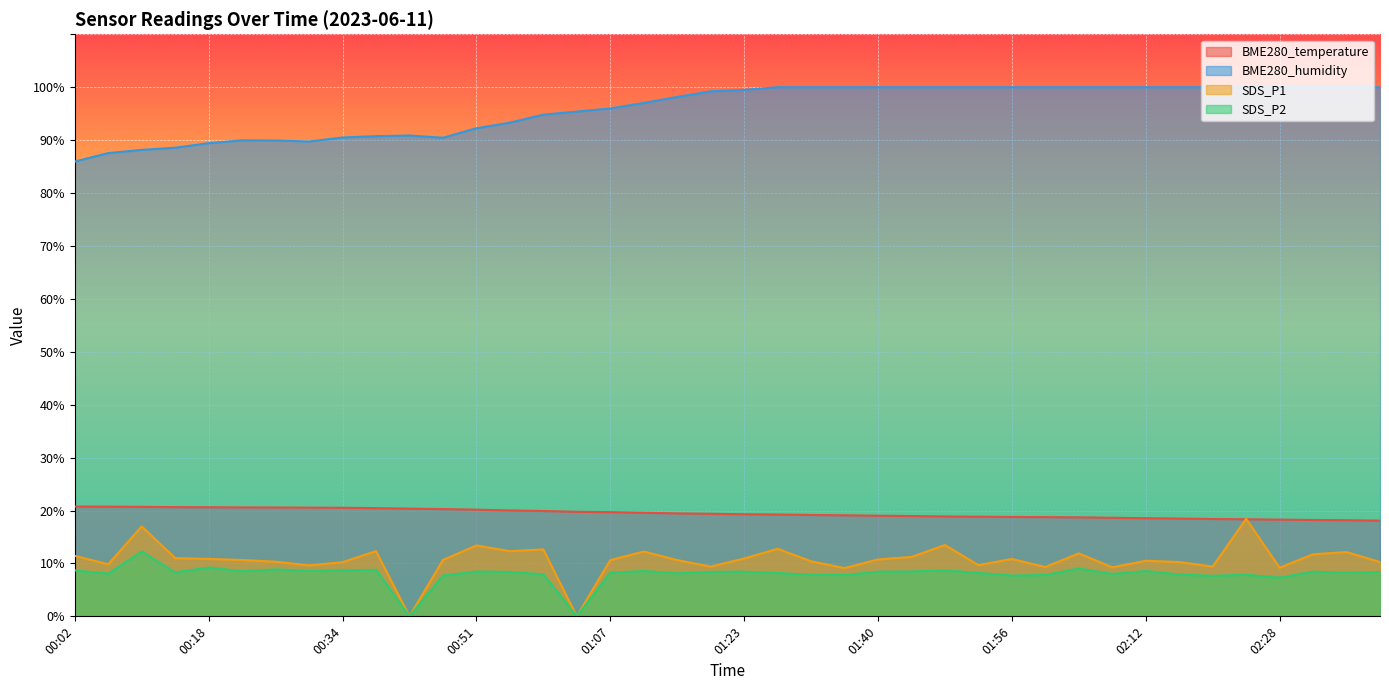

Does the chart display data point markers on the line(s)?

No